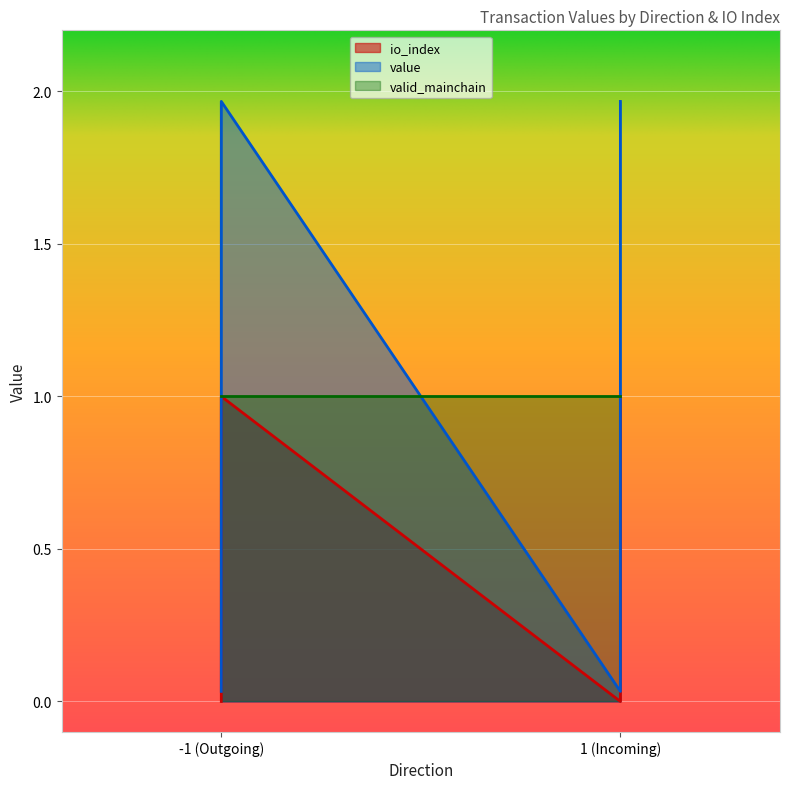

Which series changed the most between -1_0 and -1_1?

value